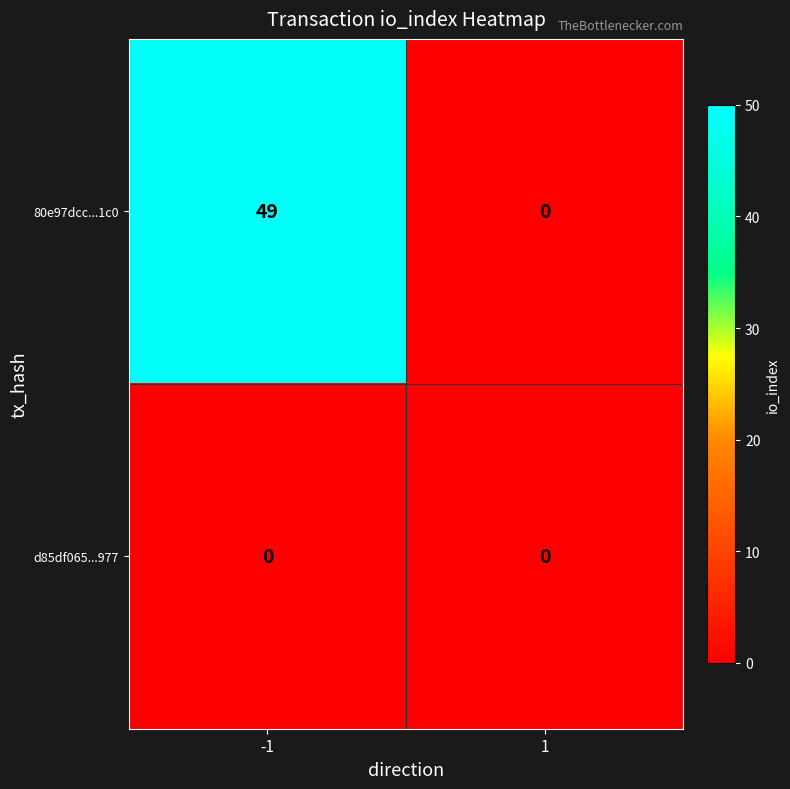

Reading right to left, transcribe all the data shown in this chart.

80e97dcc...1c0: 0	49
d85df065...977: 0	0